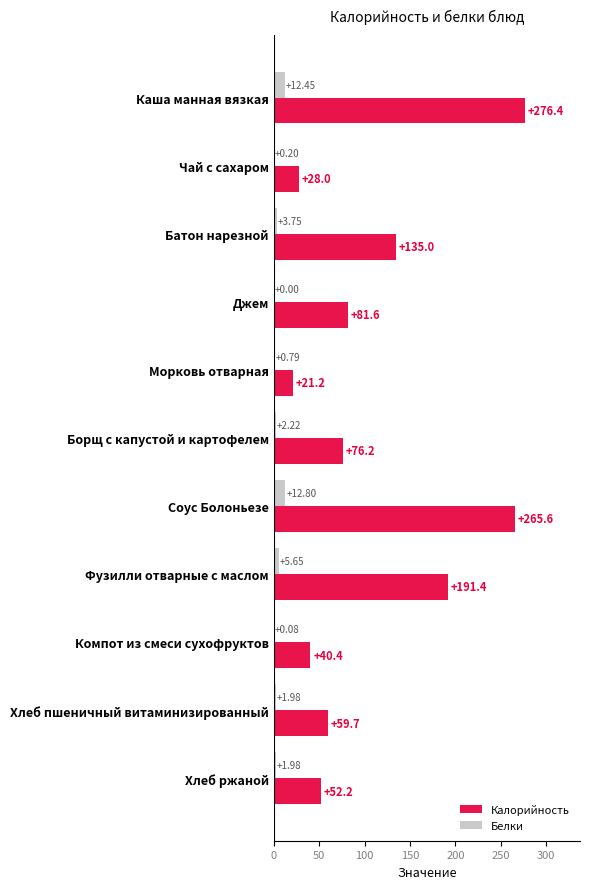

At which label is Калорийность closest to 148?

Батон нарезной